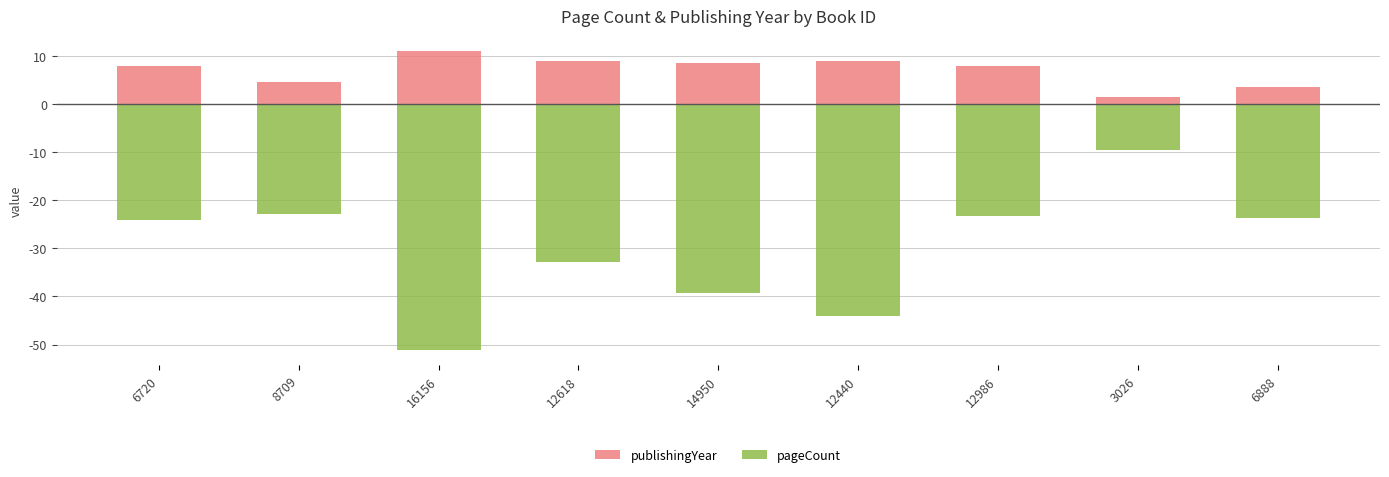

Rank the series by their maximum value, from highest to lowest.

publishingYear, pageCount